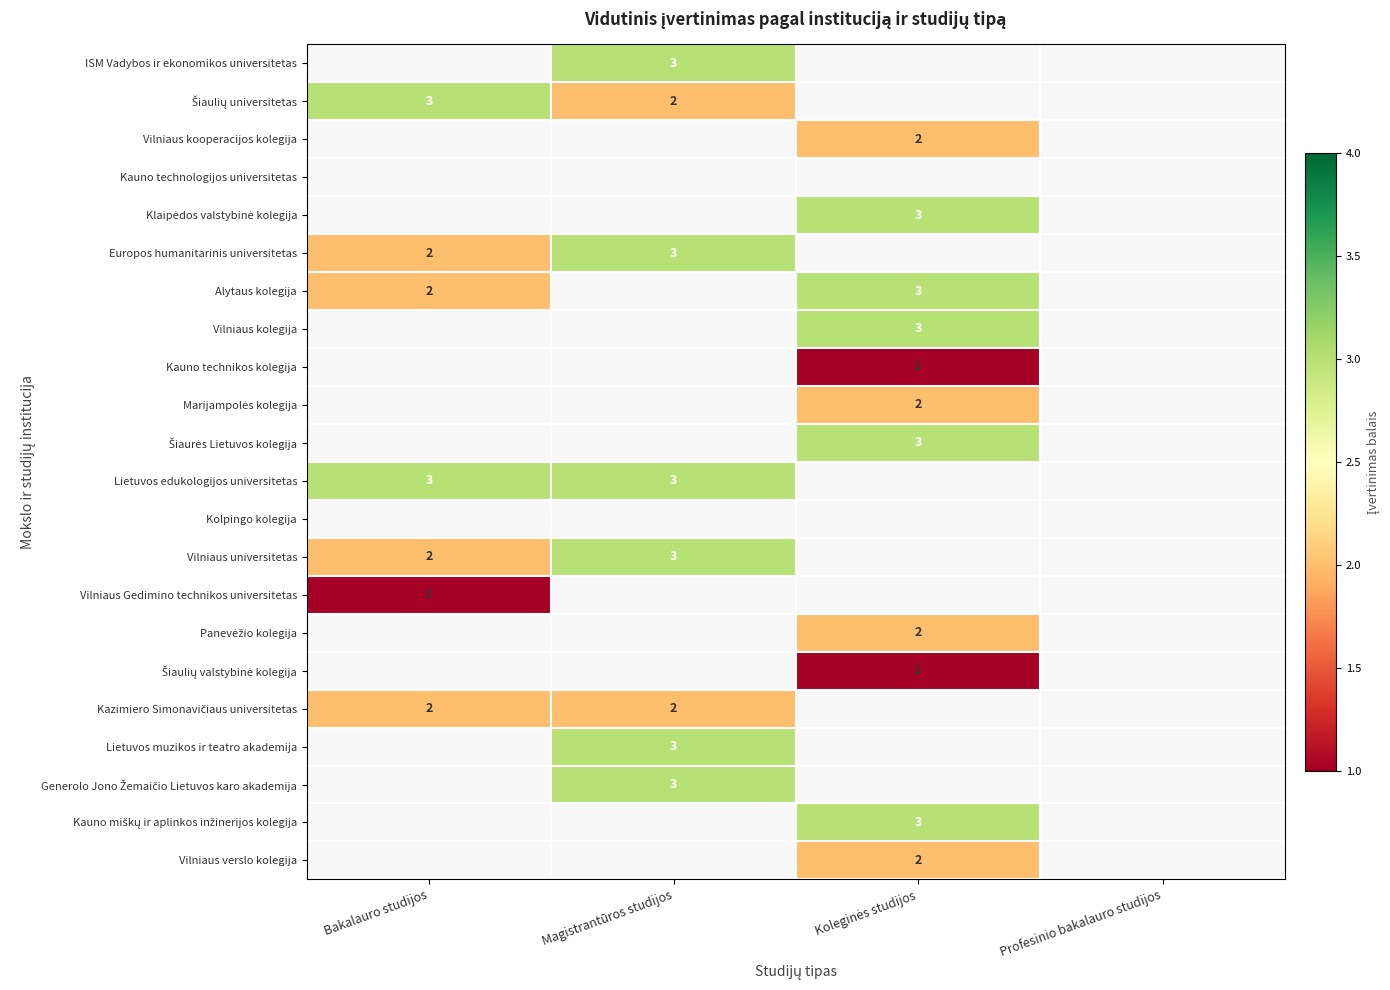

Count the number of categories in the chart.

4